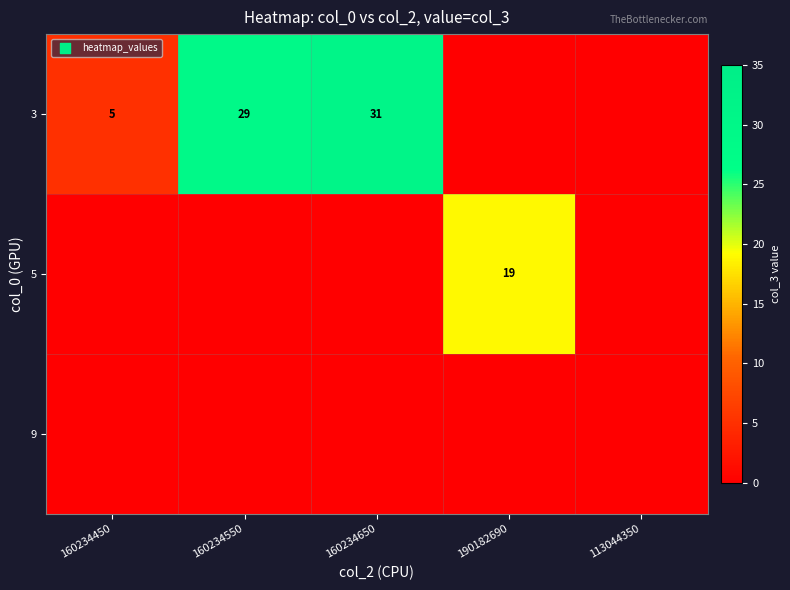

At which category is the sum across all series the highest?

160234650